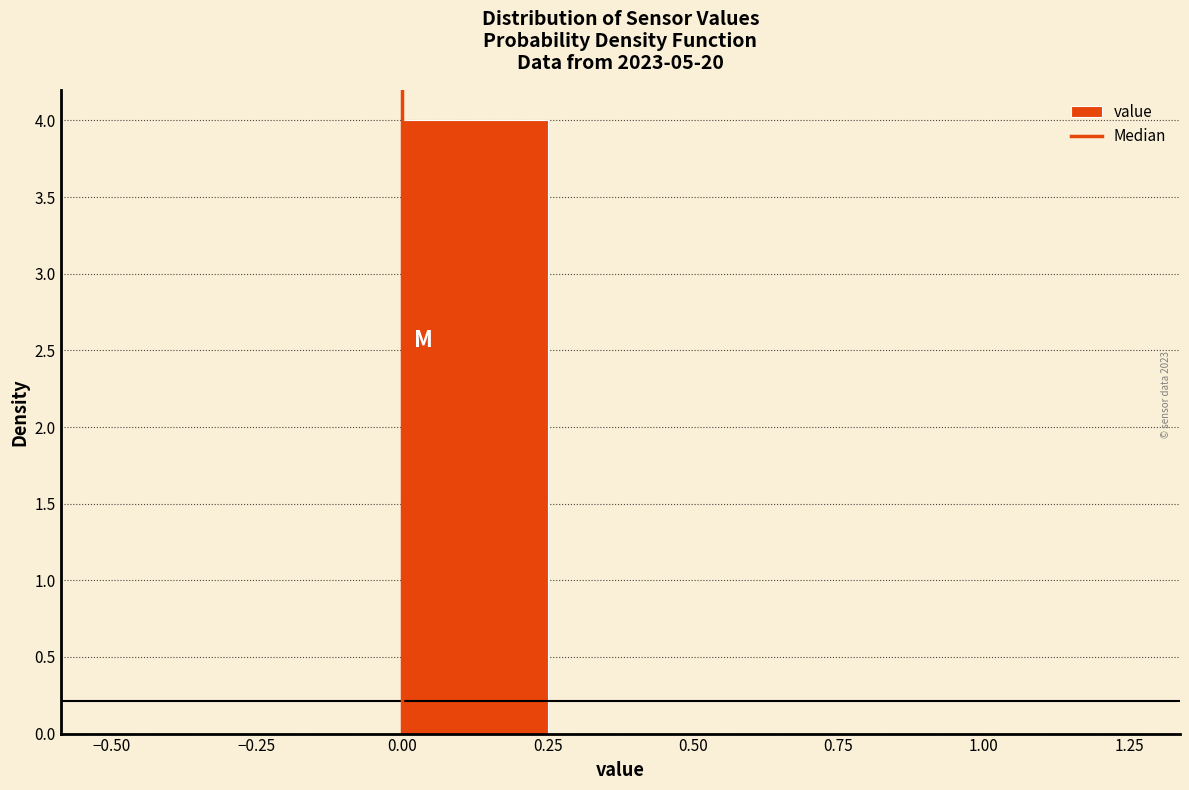

Reading left to right, transcribe this chart: for each bar, give the range it covers on the x-axis and its height. The values are not printed on the chart, so give them approximately, as read against the axis.

-0.50 to -0.25: 0
-0.25 to 0.00: 0
0.00 to 0.25: 4
0.25 to 0.50: 0
0.50 to 0.75: 0
0.75 to 1.00: 0
1.00 to 1.25: 0